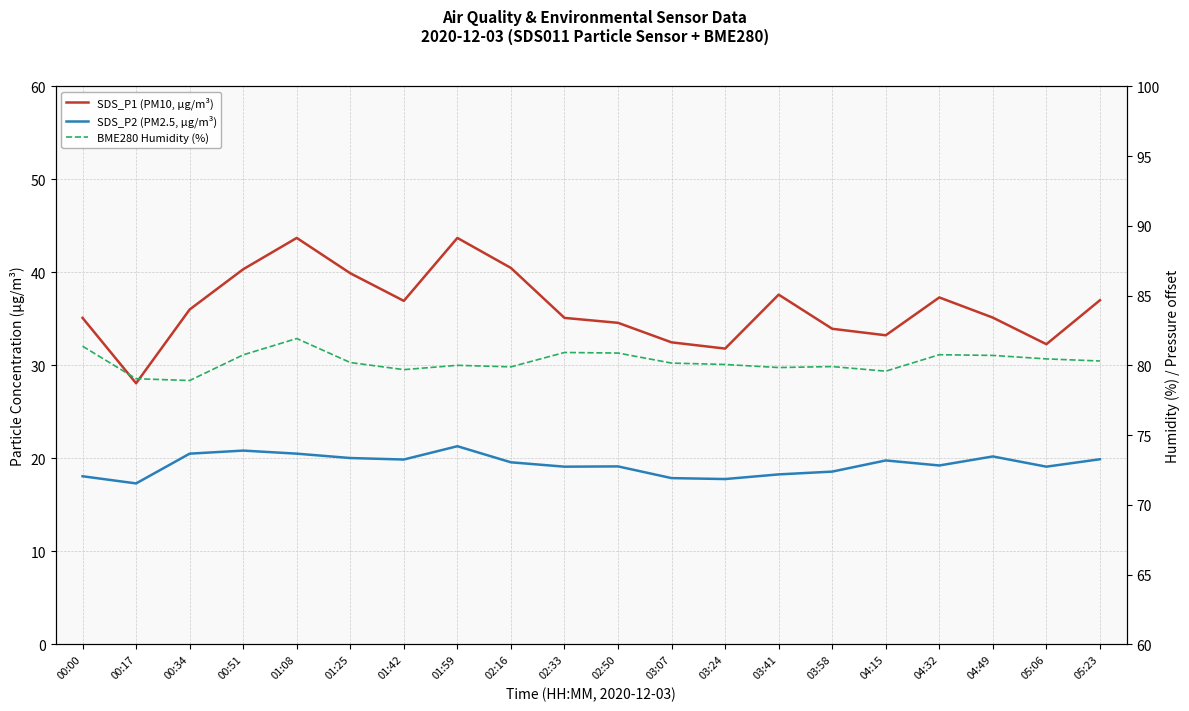

Reading right to left, transcribe all the data shown in this chart.

SDS_P1 (PM10, µg/m³): 37.0	32.3	35.1	37.3	33.2	33.9	37.6	31.8	32.5	34.6	35.1	40.5	43.7	36.9	39.9	43.7	40.3	36.0	28.1	35.1
SDS_P2 (PM2.5, µg/m³): 19.9	19.1	20.2	19.2	19.8	18.6	18.3	17.8	17.9	19.1	19.1	19.6	21.3	19.9	20.0	20.5	20.8	20.5	17.3	18.1
BME280 Humidity (%): 80.3	80.5	80.7	80.8	79.6	79.9	79.8	80.1	80.2	80.9	80.9	79.9	80.0	79.7	80.2	81.9	80.8	78.9	79.0	81.4